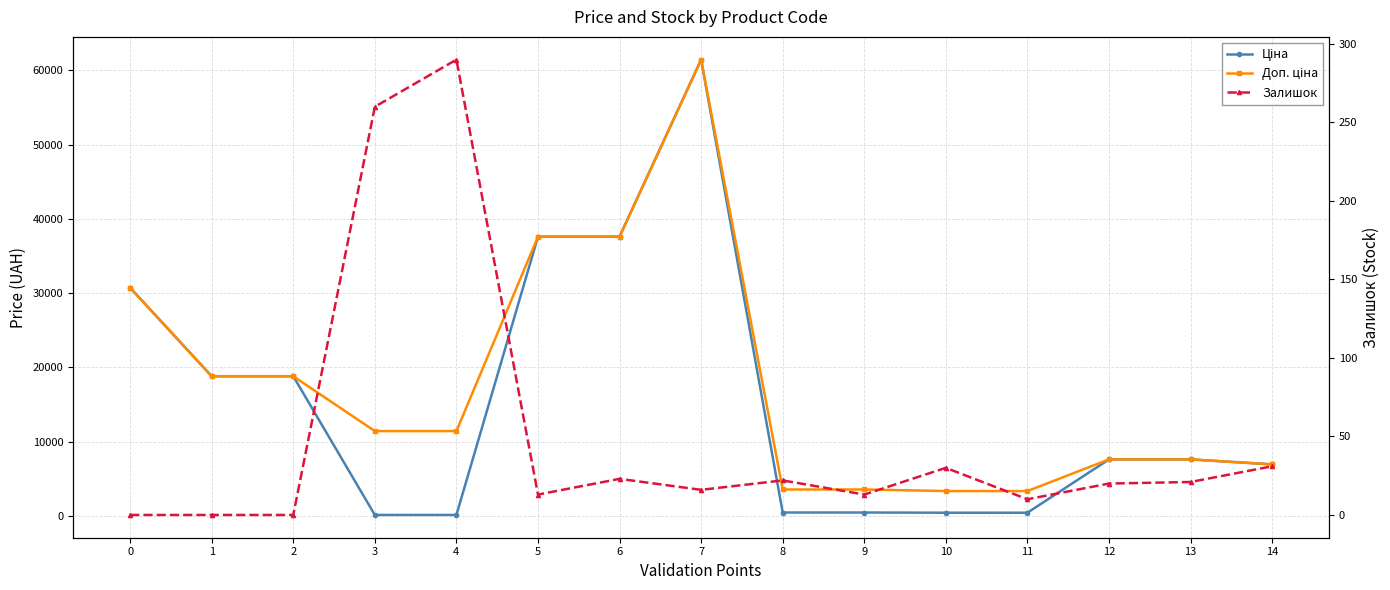

List the labels in order of Доп. ціна value, largest first.

7, 5, 6, 0, 1, 2, 3, 4, 12, 13, 14, 8, 9, 10, 11